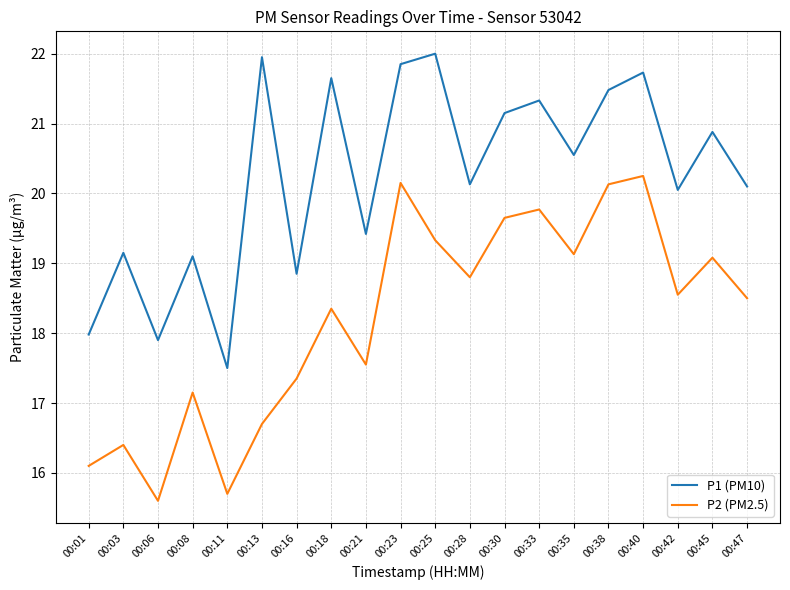

In P2 (PM2.5), how many points are lower than both neighbors (excluding endpoints)?

6